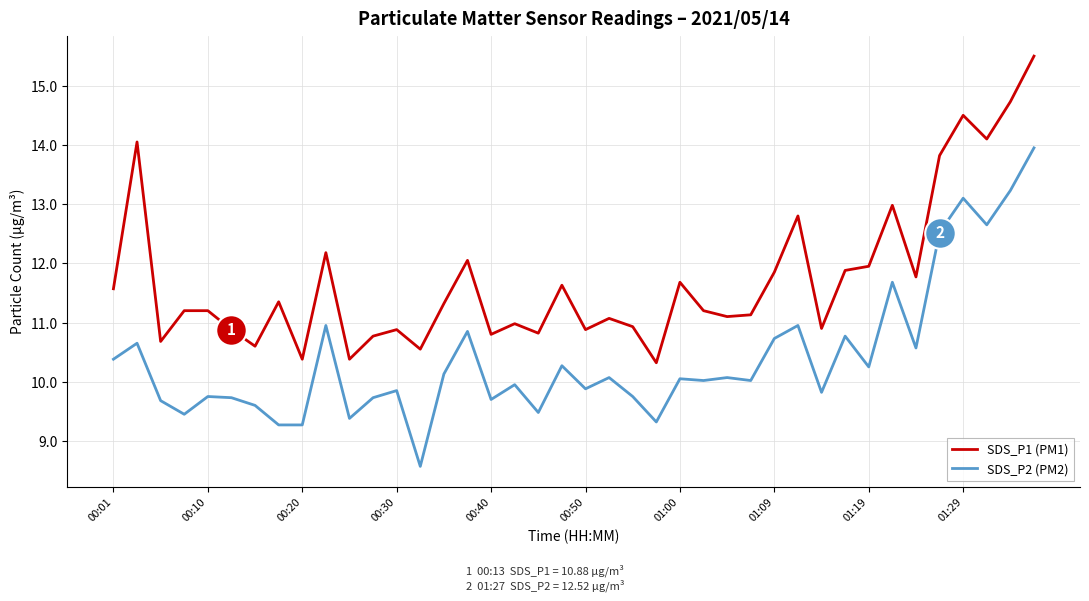

What is the highest value of the SDS_P1 (PM1) series?

15.5